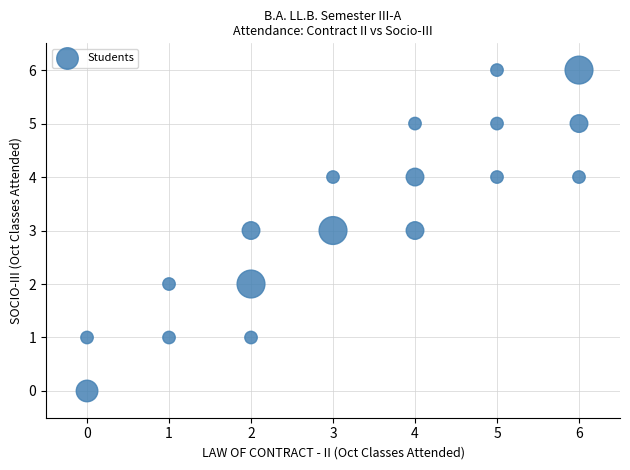

What is the range of Y values (max minus min)?

6